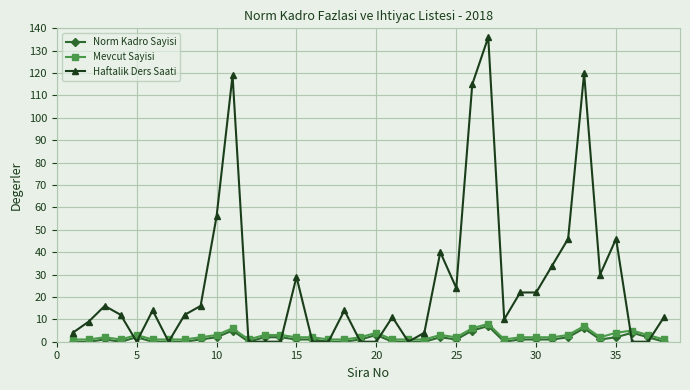

Reading left to right, what are all the values shown in this chart?

Norm Kadro Sayisi: 0	0	1	0	2	0	0	0	1	2	5	0	2	2	1	1	0	0	1	3	0	0	0	2	1	5	7	0	1	1	1	2	6	1	2	4	2	0
Mevcut Sayisi: 1	1	2	1	3	1	1	1	2	3	6	1	3	3	2	2	1	1	2	4	1	1	1	3	2	6	8	1	2	2	2	3	7	2	4	5	3	1
Haftalik Ders Saati: 4	9	16	12	0	14	0	12	16	56	119	0	0	0	29	0	0	14	0	0	11	0	4	40	24	115	136	10	22	22	34	46	120	30	46	0	0	11